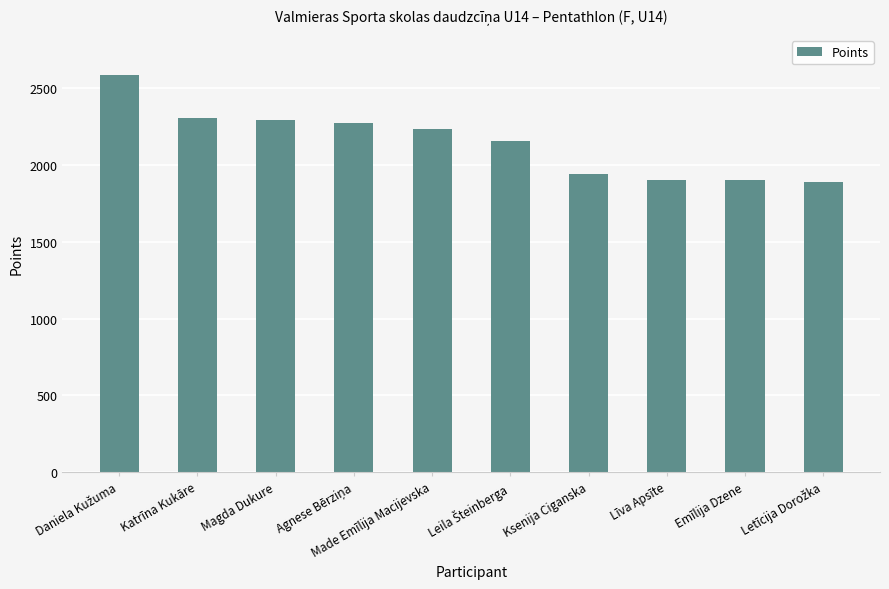

What is the greatest value displayed?

2588